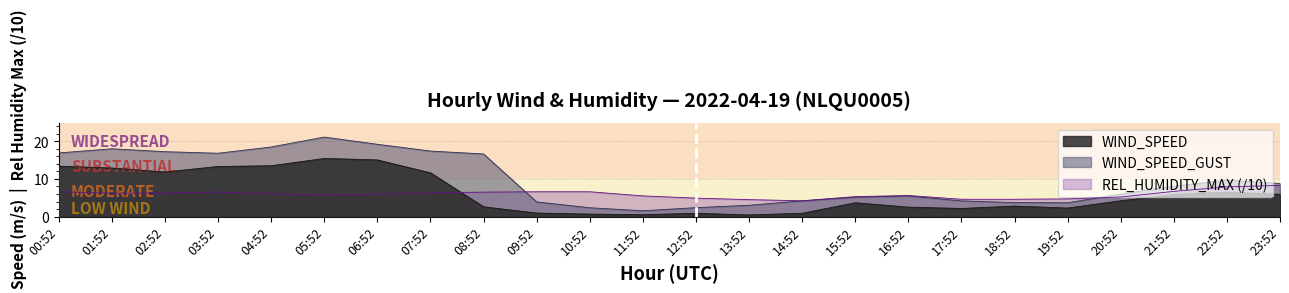

What are all the series names shown in the legend?

WIND_SPEED, WIND_SPEED_GUST, REL_HUMIDITY_MAX (/10)